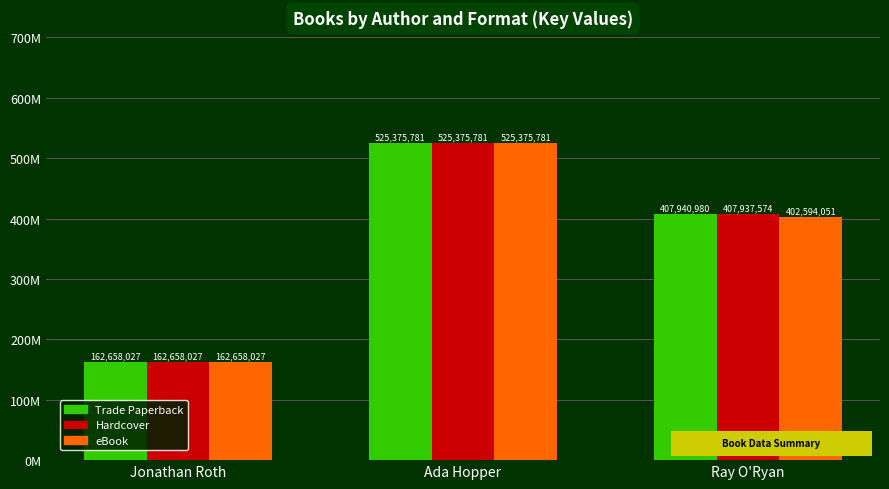

What is the label of the 1st bar from the right?

Ray O'Ryan